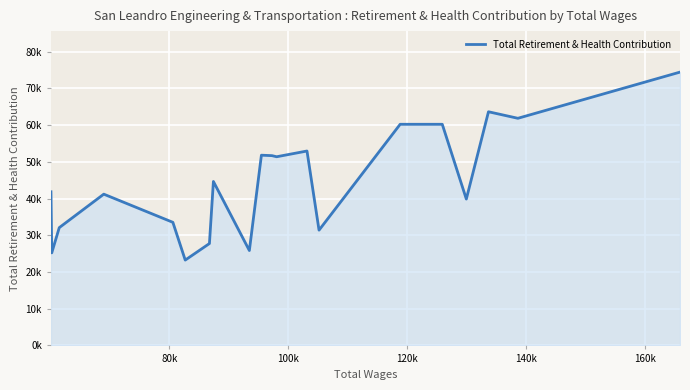

How many lines are shown in the chart?

1